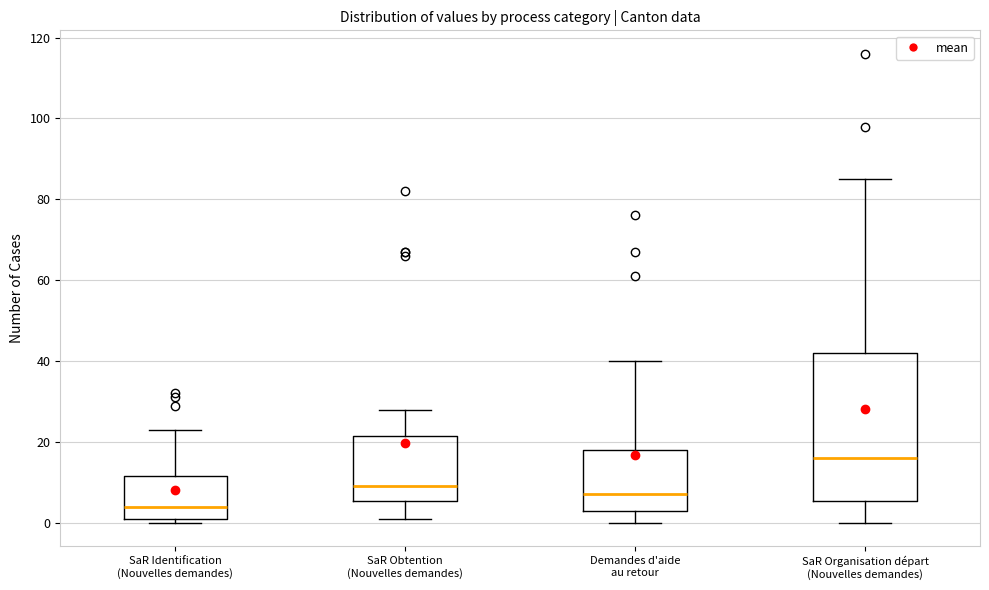

Comparing the boxes themselves (not the whiskers), which one is the tallest?

SaR Organisation départ (Nouvelles demandes)